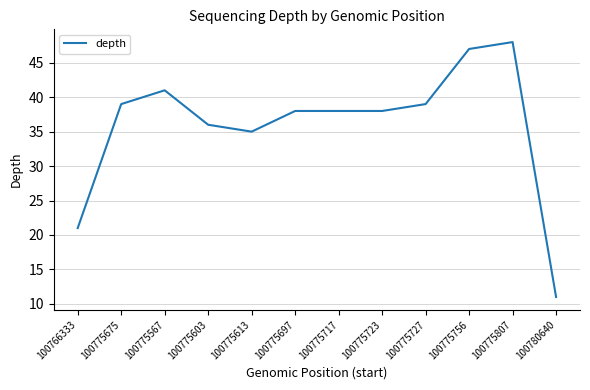

The chart shows a value of 39 at 100775675. True or false?

True